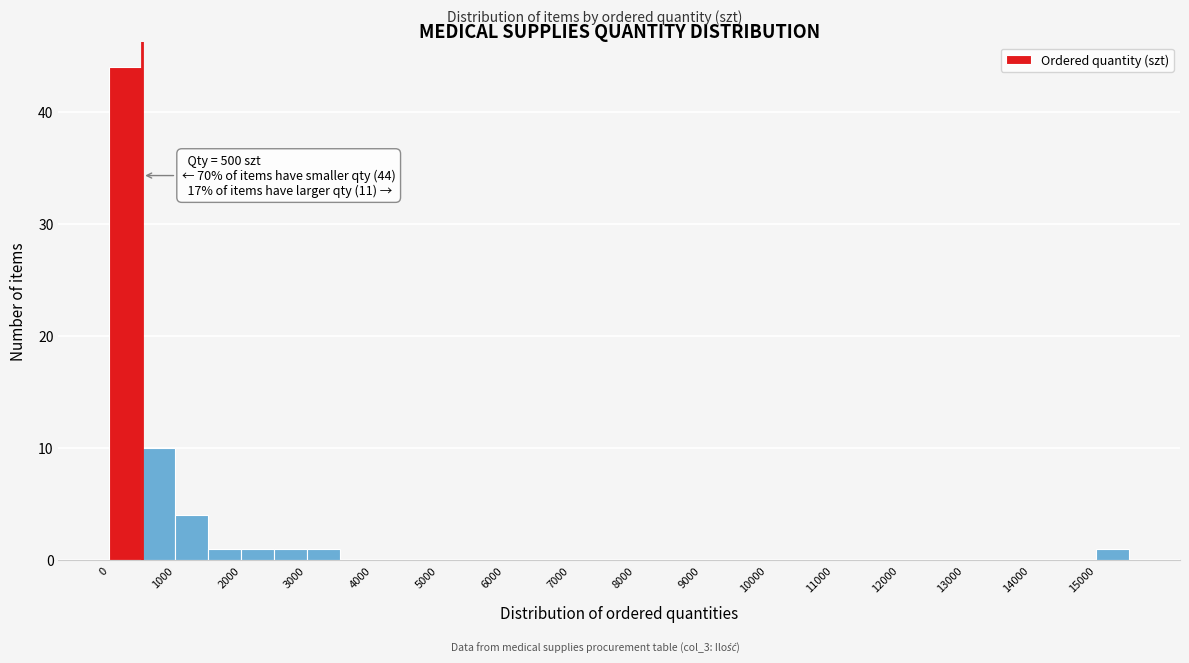

Which range on the x-axis has the tallest bar?

0 to 500